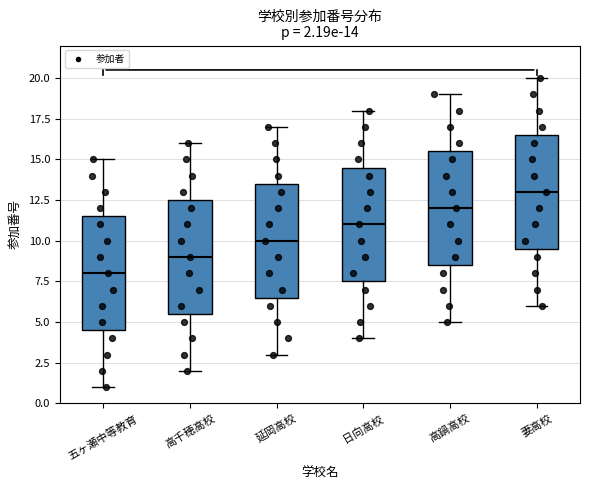

Which box's median line is the highest?

妻高校